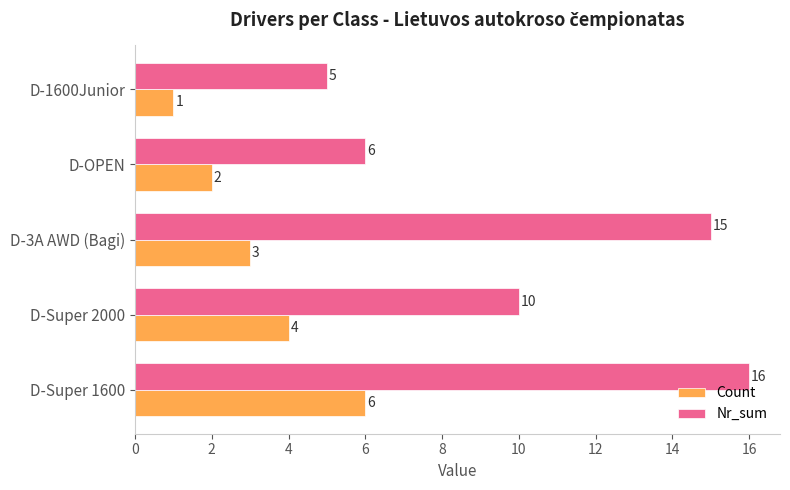

Is it true that Count equals 5 at D-3A AWD (Bagi)?

False